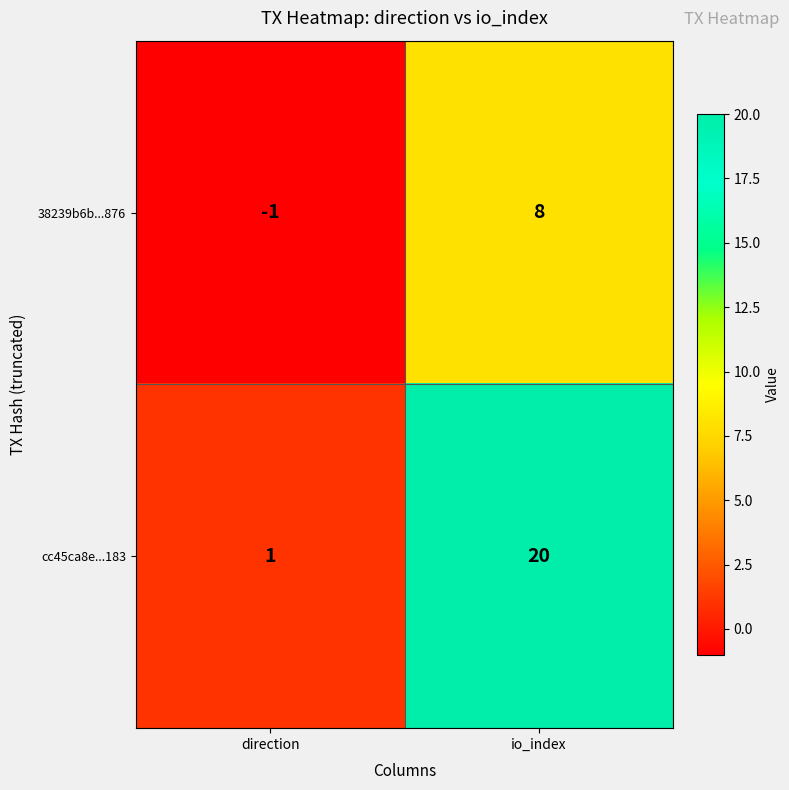

Which series has the largest range (max minus min)?

cc45ca8e...183